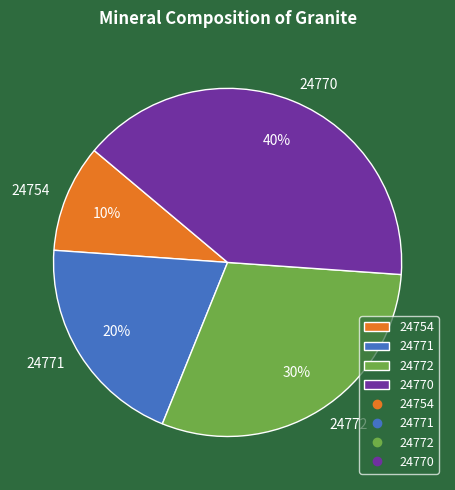

Rank the categories by value from lowest to highest.

24754, 24771, 24772, 24770